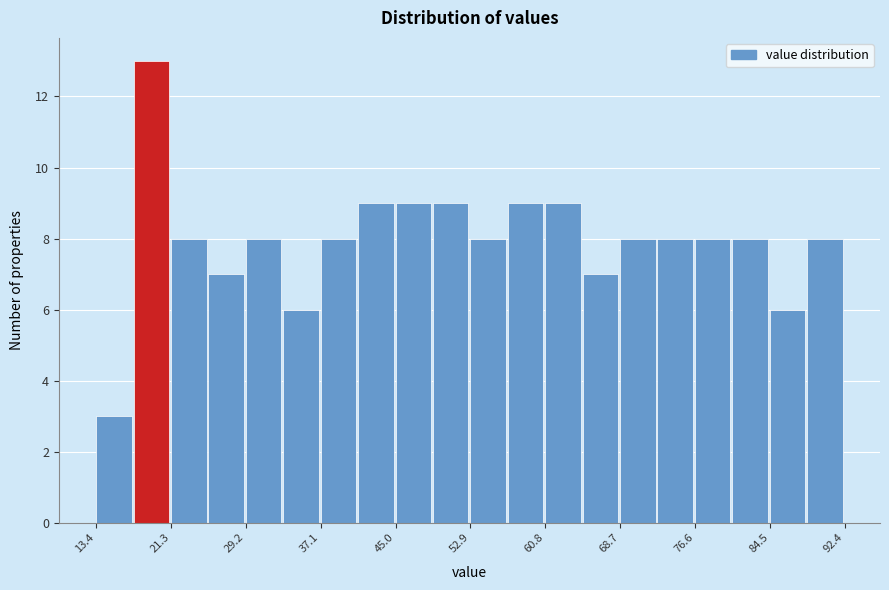

Read against the x-axis, roughly where is the centre of the tallest bar?

19